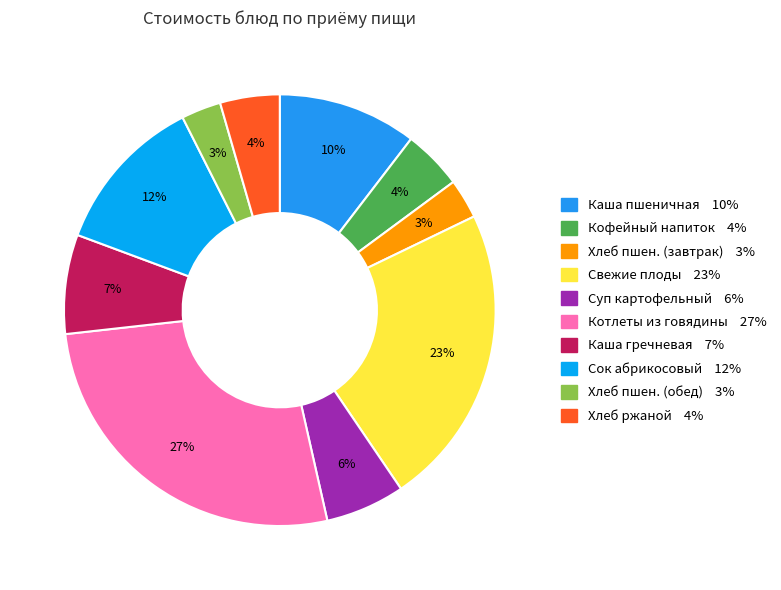

How many segments does this pie chart have?

10